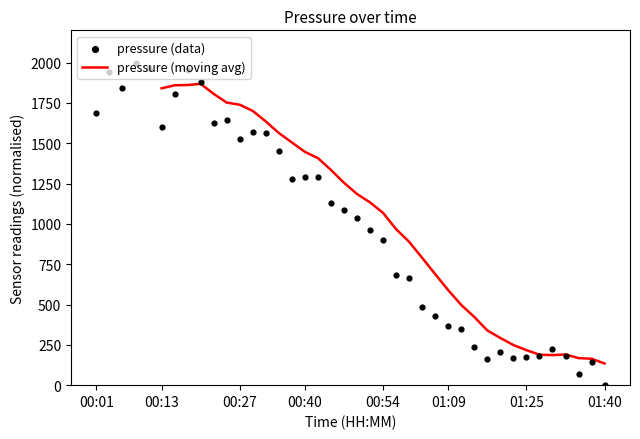

What are all the series names shown in the legend?

pressure (moving avg), pressure (data)